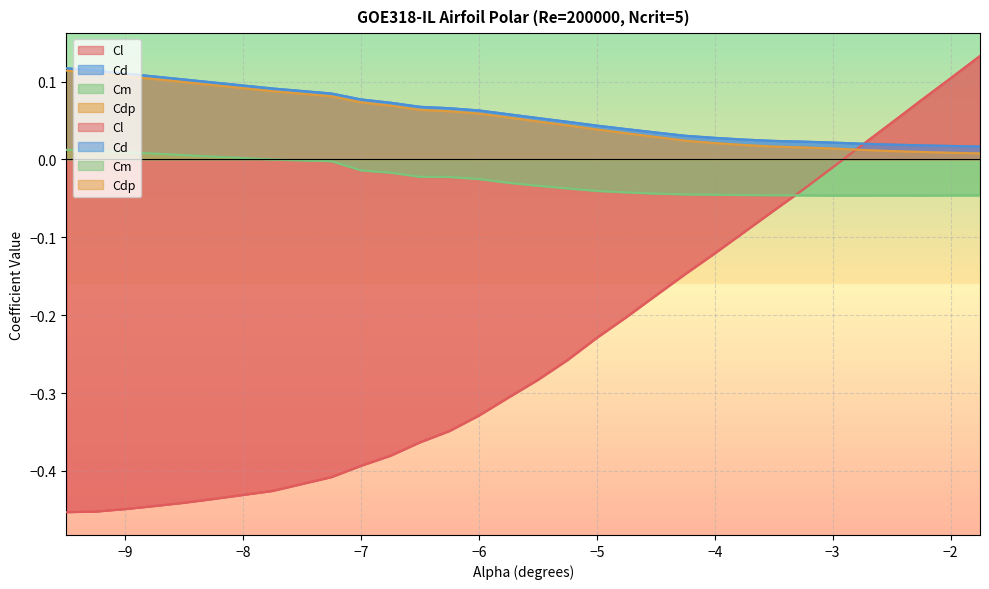

At how many categories does at least one series exceed 0?

30